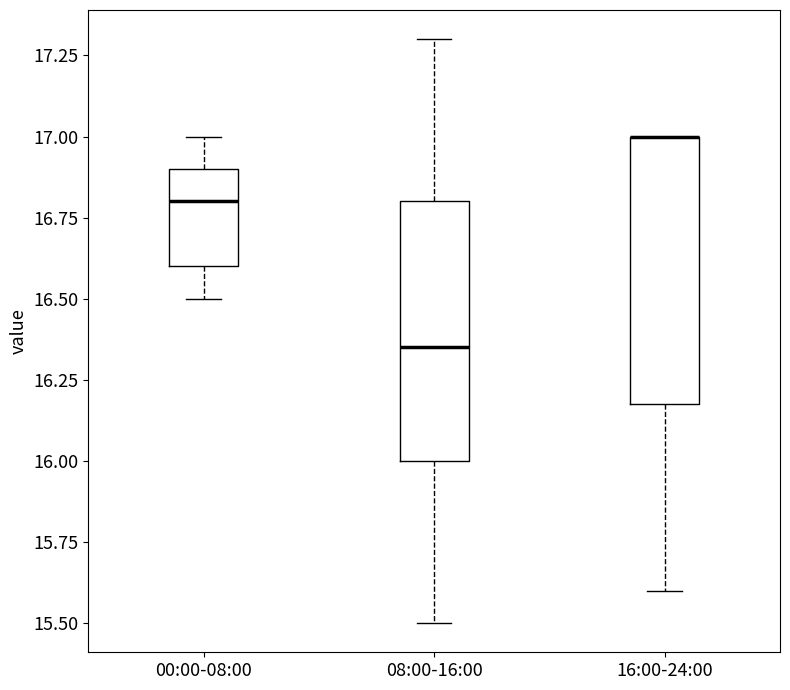

Reading left to right, read every box against the y-axis: the position of its median line, the range the box covers, and the ends of its whiskers. The values are not printed on the chart, so give them approximately, as read against the axis.

00:00-08:00: median 16.80, box 16.60 to 16.90, whiskers 16.50 to 17.00
08:00-16:00: median 16.35, box 16.00 to 16.80, whiskers 15.50 to 17.30
16:00-24:00: median 17.00 (drawn on the box's upper edge), box 16.20 to 17.00, whiskers 15.60 to 17.00